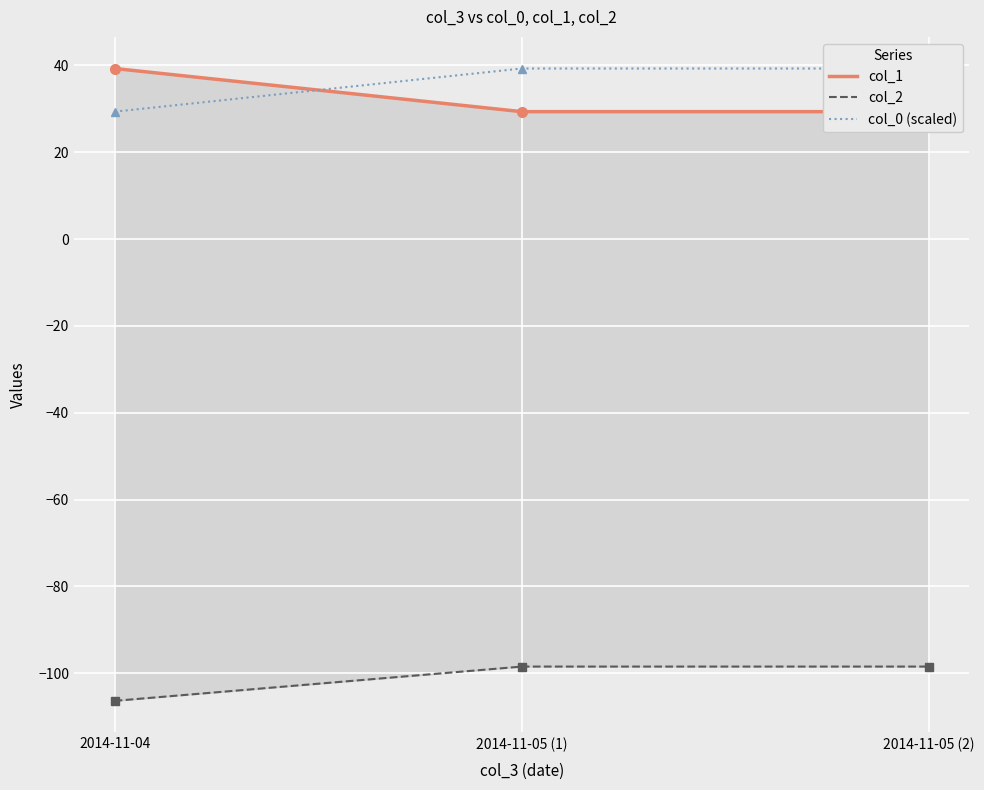

At 2014-11-04, list the series in order from largest to smallest.

col_1, col_0 (scaled), col_2